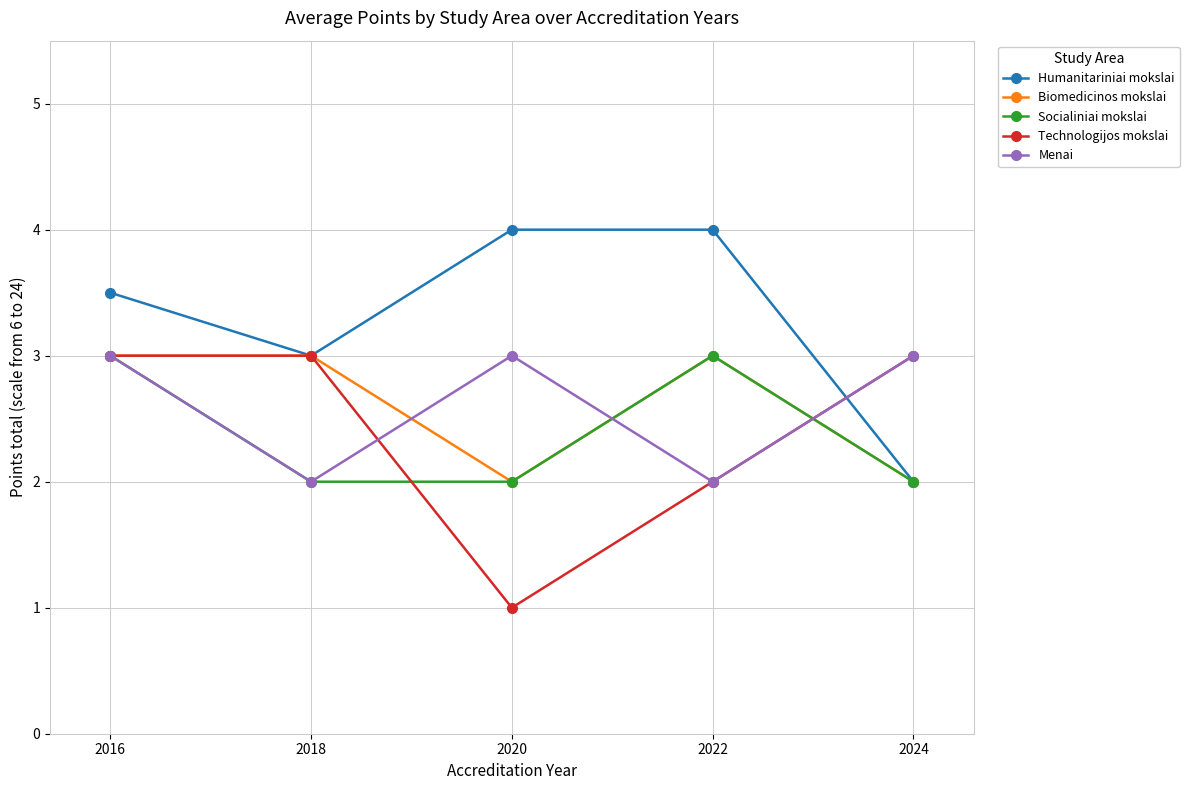

What is the difference between the maximum and minimum values in the Technologijos mokslai series?

2.0